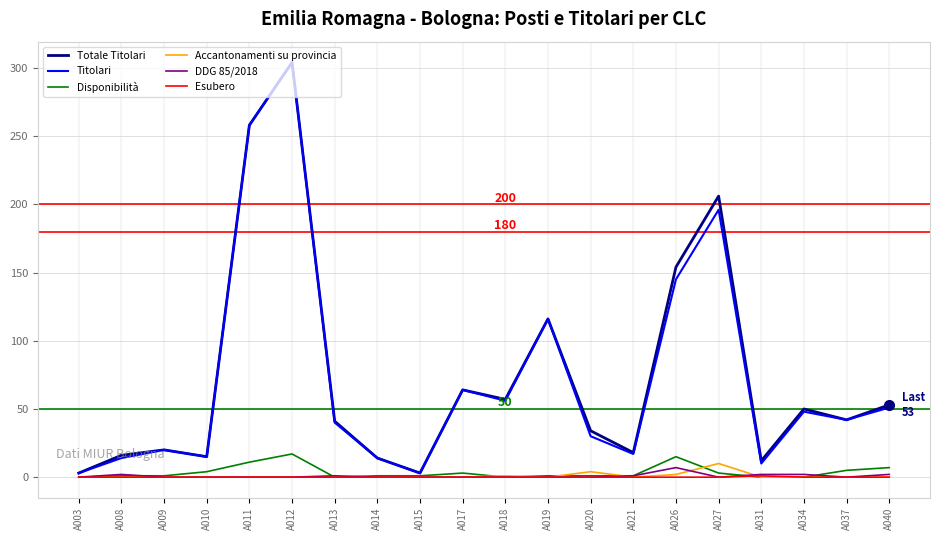

Which label corresponds to the largest value in the chart?

A012